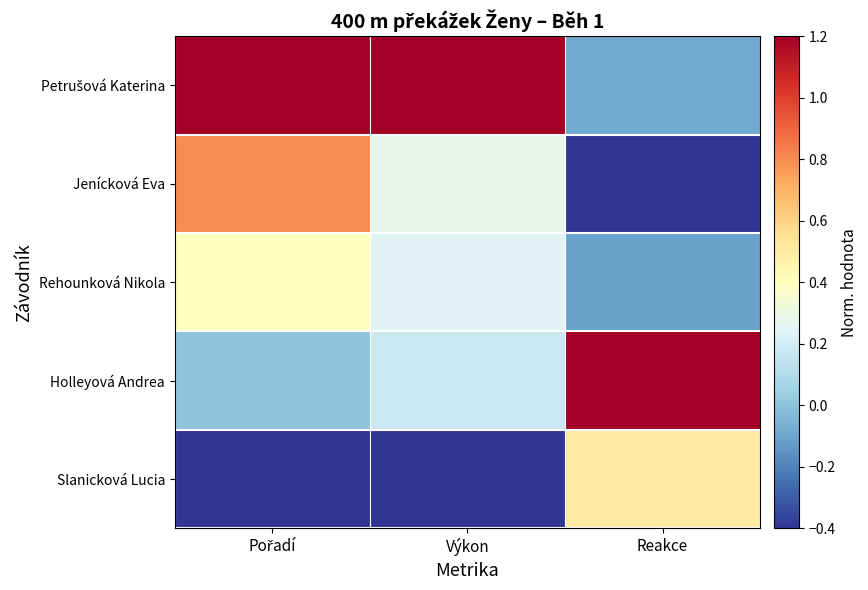

Which has a higher value, Výkon or Pořadí?

Výkon